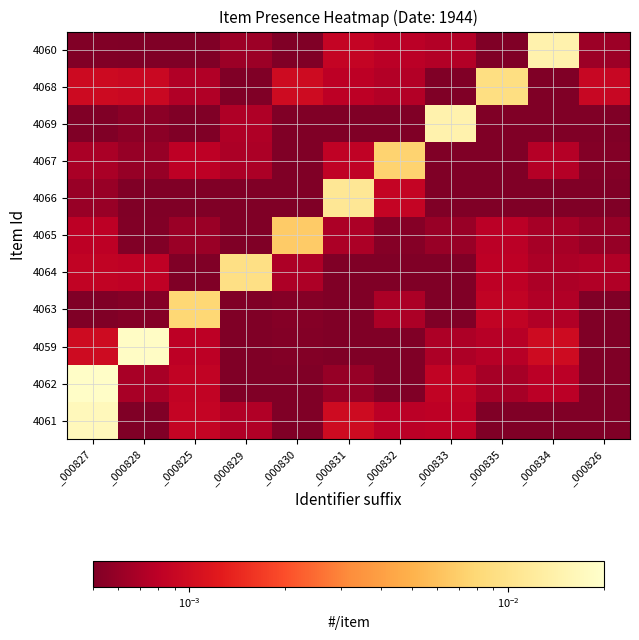

List the series in order of their peak value, highest first.

4062, 4059, 4061, 4069, 4060, 4066, 4064, 4068, 4063, 4067, 4065